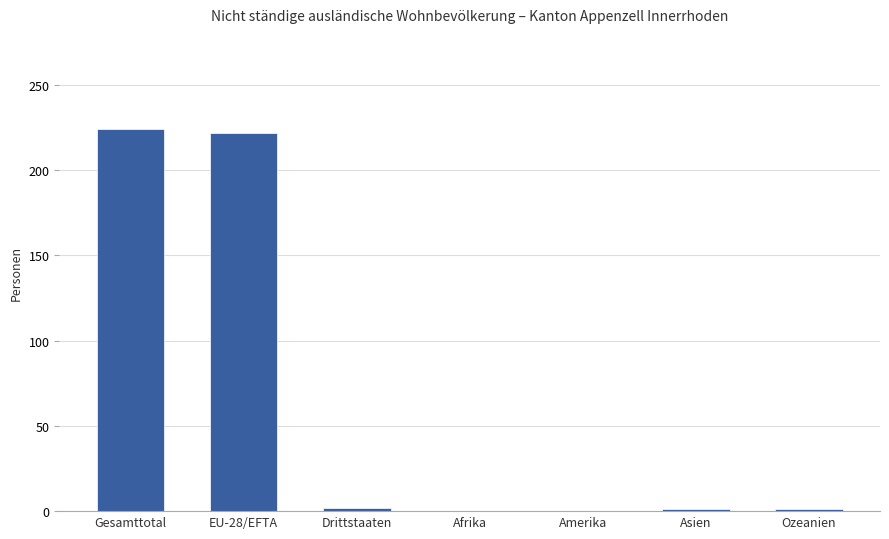

Between Asien and Gesamttotal, which is larger?

Gesamttotal